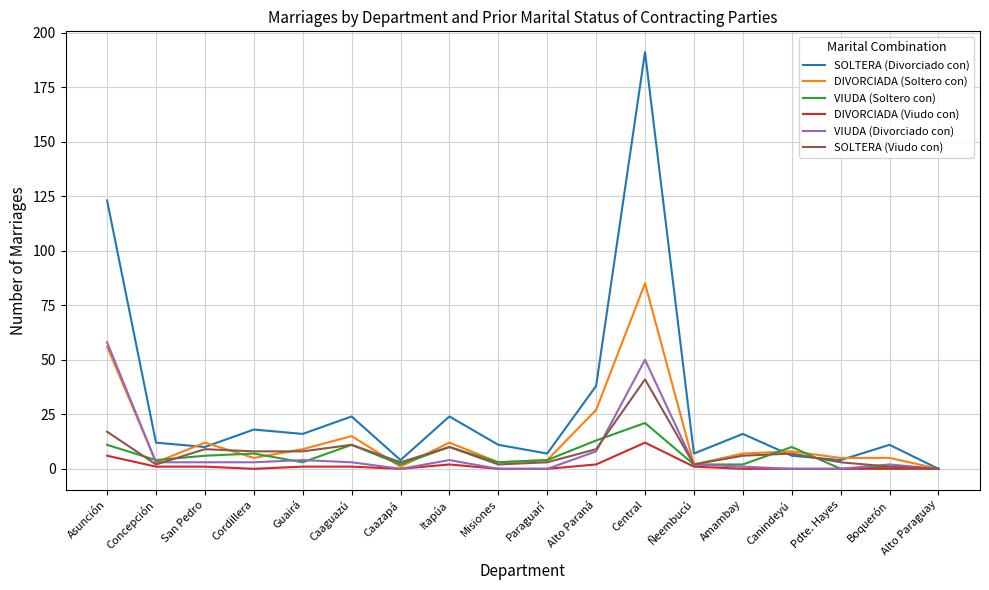

Is the value of DIVORCIADA (Soltero con) at San Pedro greater than the value of SOLTERA (Divorciado con) at Ñeembucú?

Yes